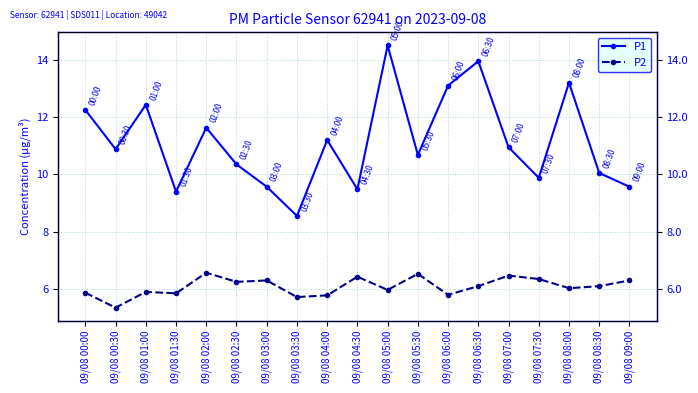

Reading left to right, transcribe all the data shown in this chart.

P1: 09/08 00:00=12.2	09/08 00:30=10.9	09/08 01:00=12.4	09/08 01:30=9.4	09/08 02:00=11.6	09/08 02:30=10.3	09/08 03:00=9.6	09/08 03:30=8.6	09/08 04:00=11.2	09/08 04:30=9.5	09/08 05:00=14.5	09/08 05:30=10.7	09/08 06:00=13.1	09/08 06:30=13.9	09/08 07:00=10.9	09/08 07:30=9.9	09/08 08:00=13.2	09/08 08:30=10.1	09/08 09:00=9.6
P2: 09/08 00:00=5.9	09/08 00:30=5.3	09/08 01:00=5.9	09/08 01:30=5.8	09/08 02:00=6.6	09/08 02:30=6.2	09/08 03:00=6.3	09/08 03:30=5.7	09/08 04:00=5.8	09/08 04:30=6.4	09/08 05:00=6.0	09/08 05:30=6.5	09/08 06:00=5.8	09/08 06:30=6.1	09/08 07:00=6.5	09/08 07:30=6.3	09/08 08:00=6.0	09/08 08:30=6.1	09/08 09:00=6.3